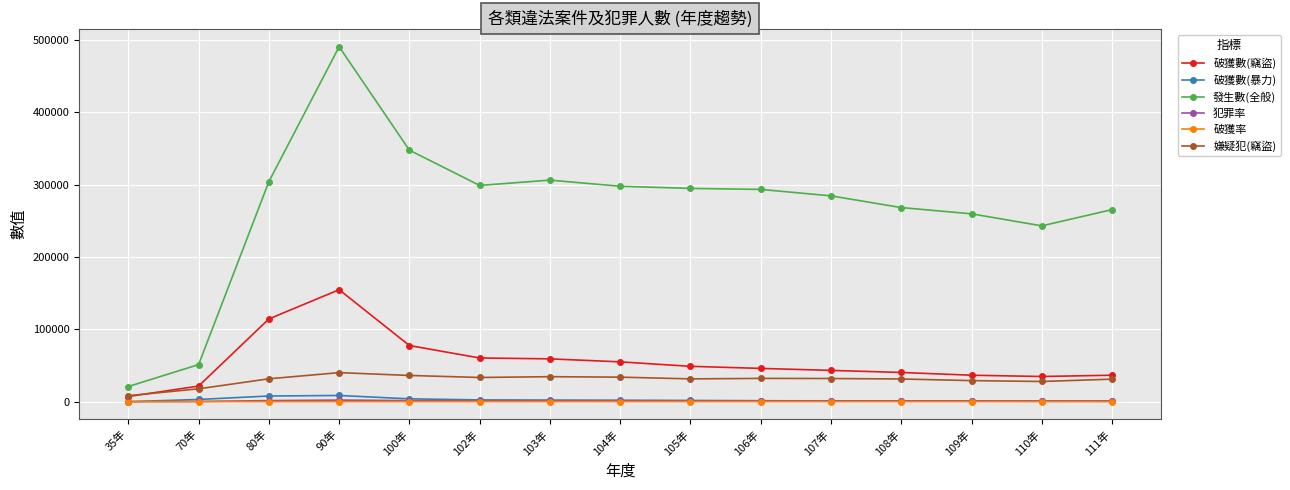

At which label does 破獲數(暴力) first exceed 1656?

70年